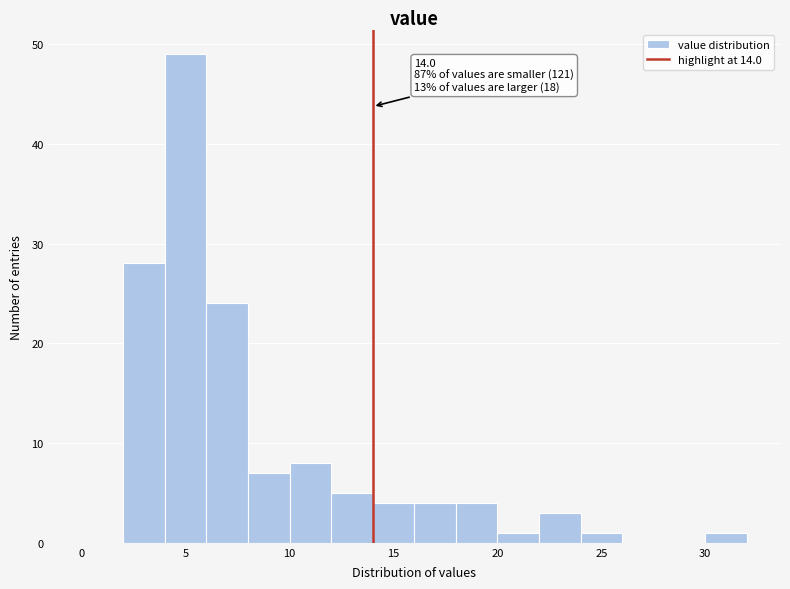

Which range on the x-axis has the tallest bar?

4 to 6